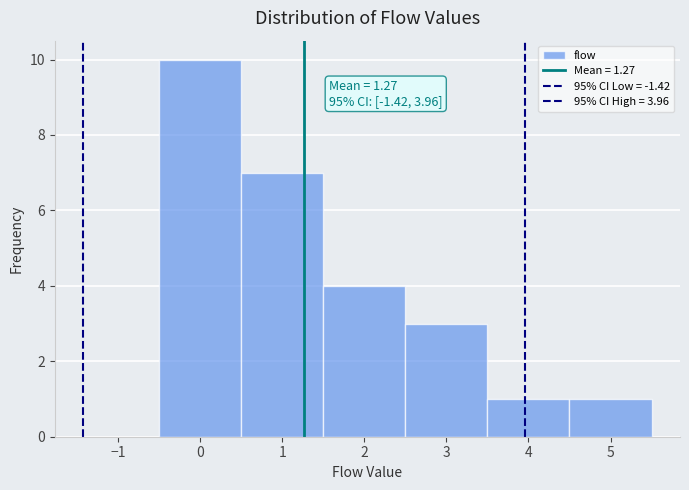

Which range on the x-axis has the tallest bar?

-0.5 to 0.5